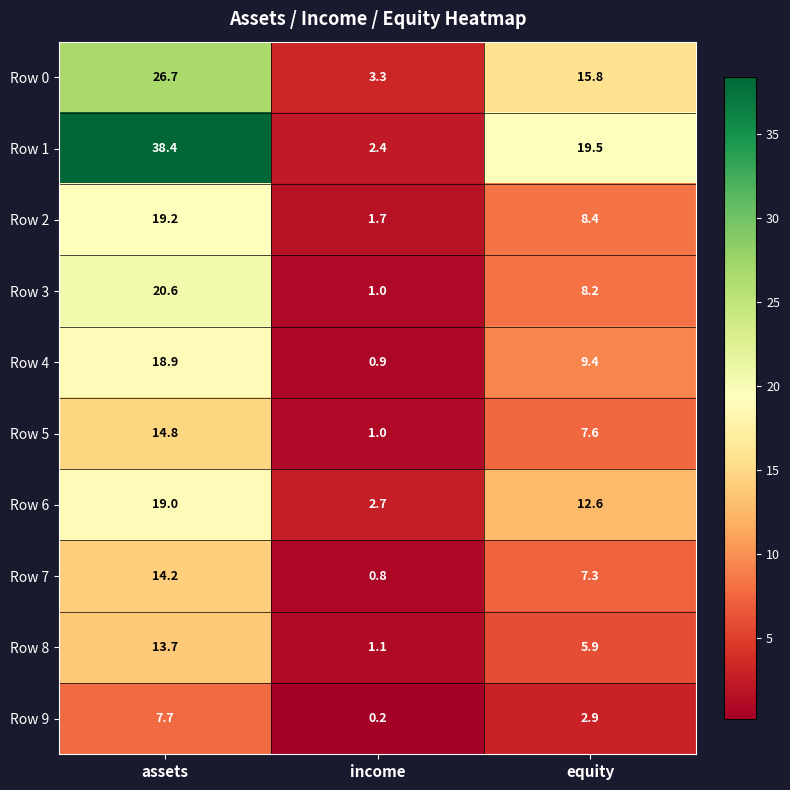

What is the sum of the Row 4 values at assets and income?

19.8